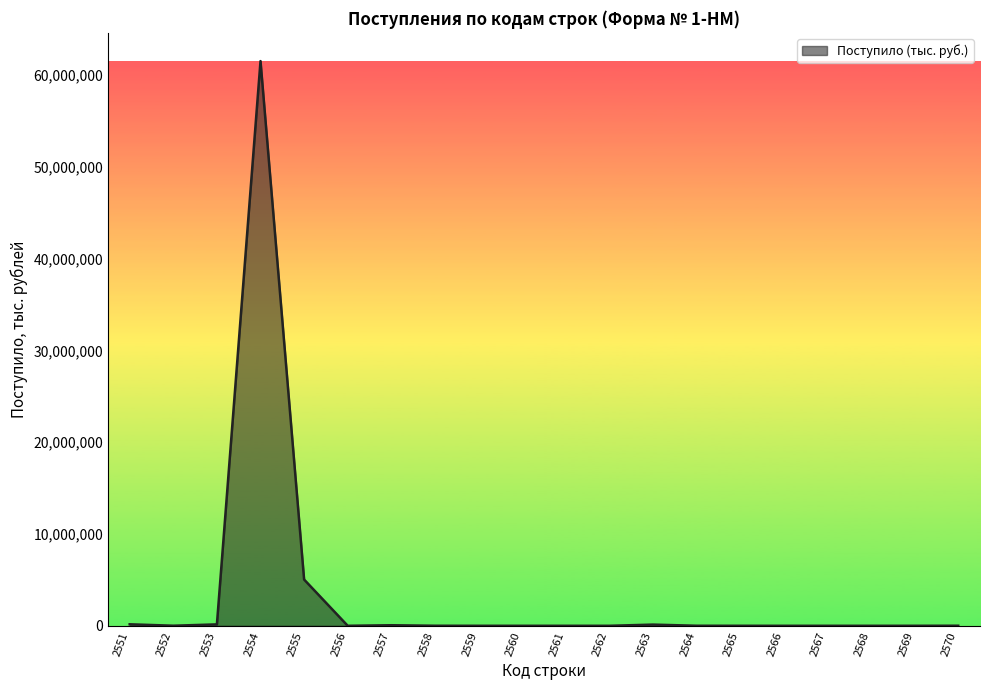

What is the maximum value shown in the chart?

61547008